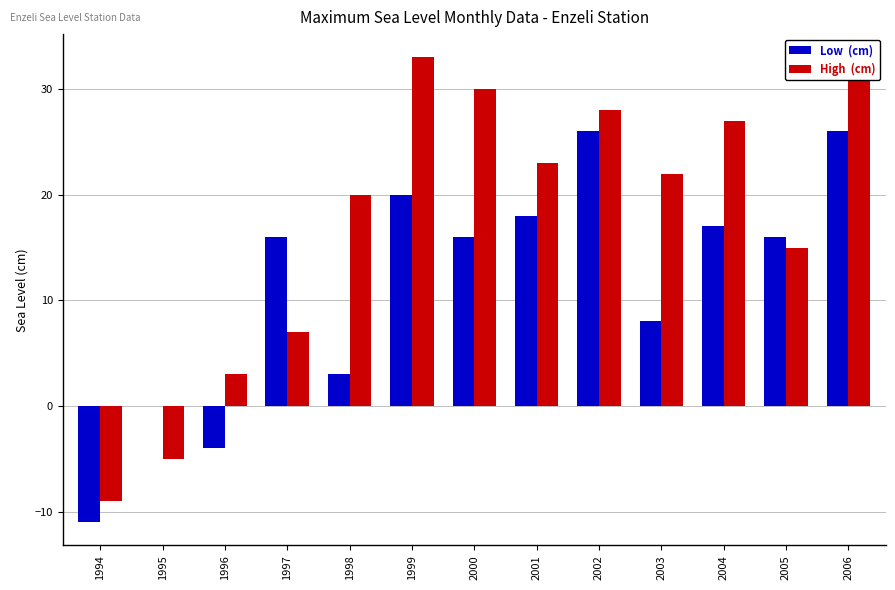

What is the minimum value shown in the chart?

-11